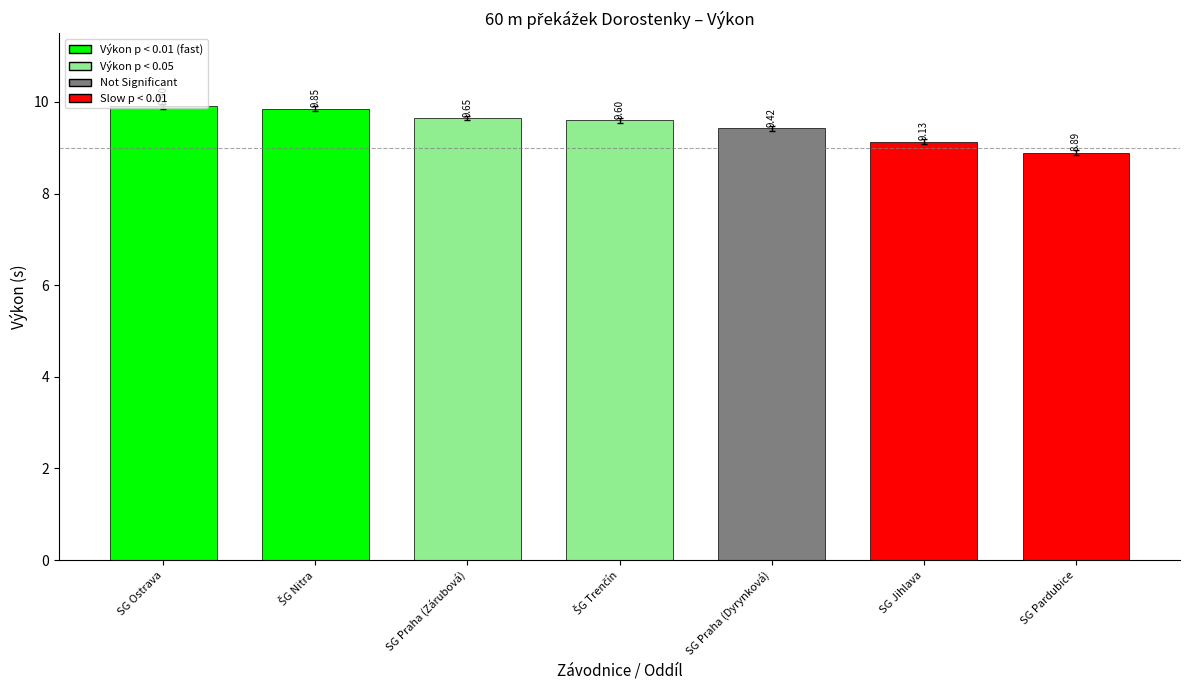

What is the label of the 2nd bar from the right?

SG Jihlava